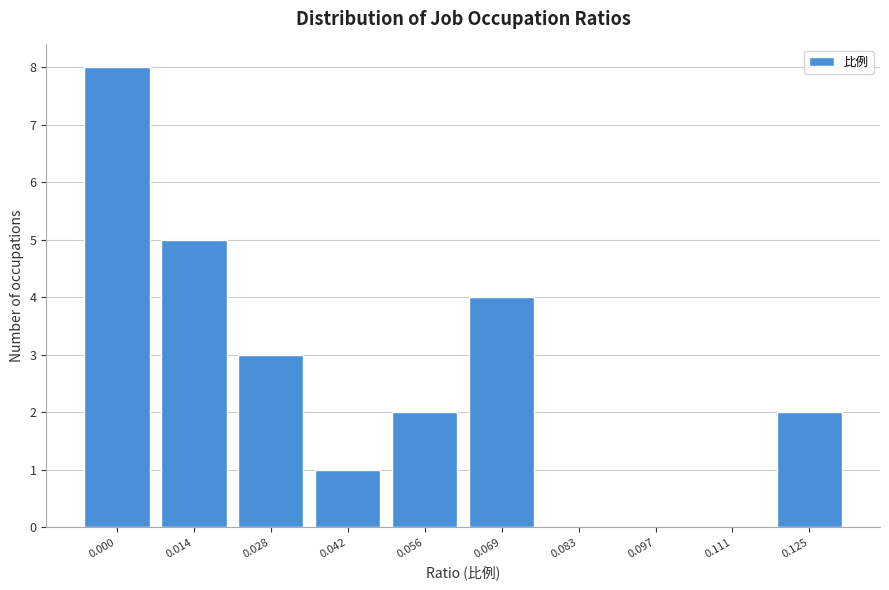

Reading left to right, list all the values displayed in this chart.

0.000=8	0.014=5	0.028=3	0.042=1	0.056=2	0.069=4	0.083=0	0.097=0	0.111=0	0.125=2